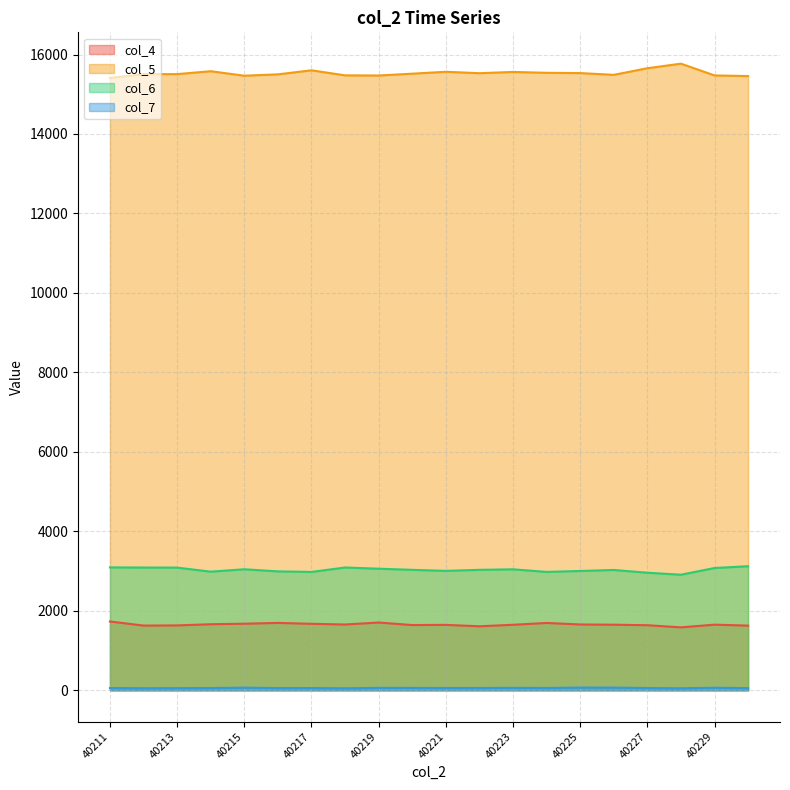

What is the difference between the maximum and second lowest values in the col_5 series?

312